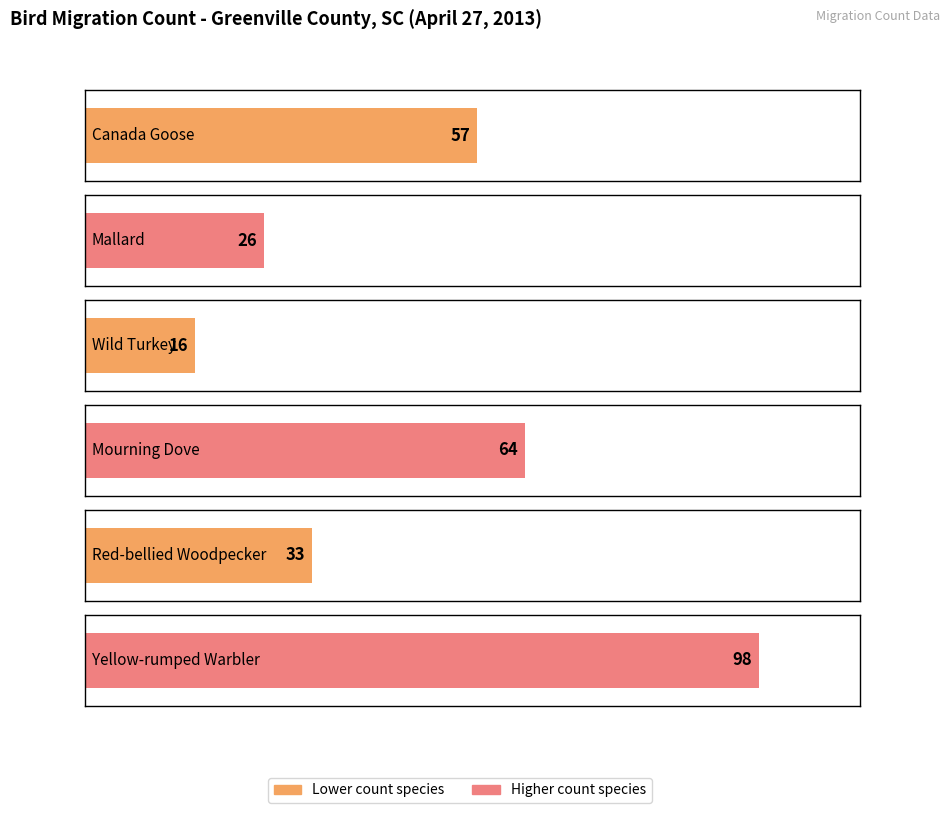

How many Yellow-rumped Warbler values are between 0 and 98?

6